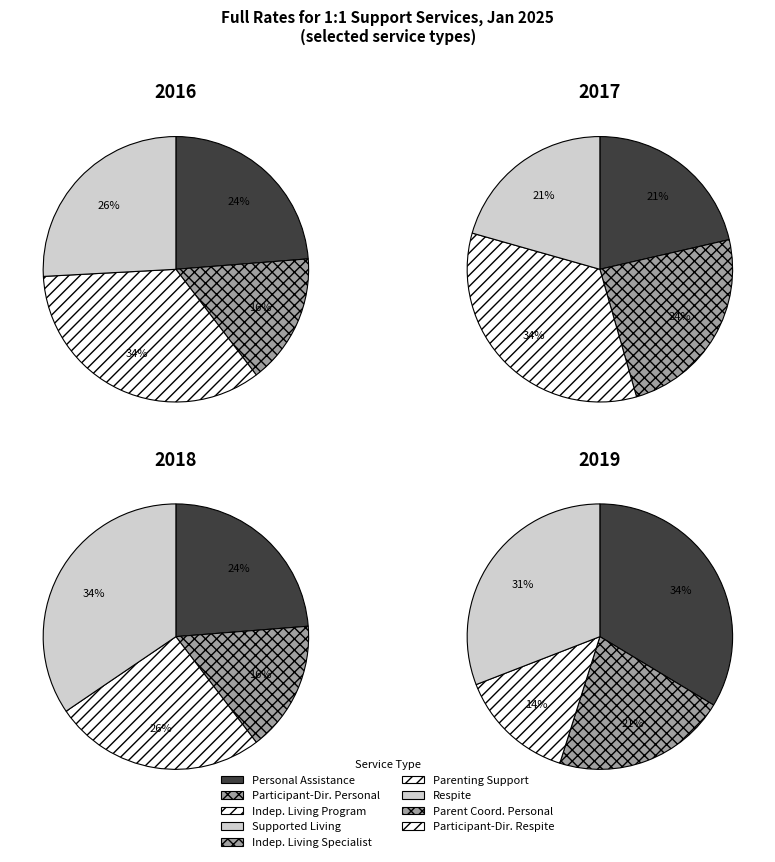

Which has a higher value, Independent Living Specialist 1:1 or Independent Living Program 1:1?

Independent Living Program 1:1